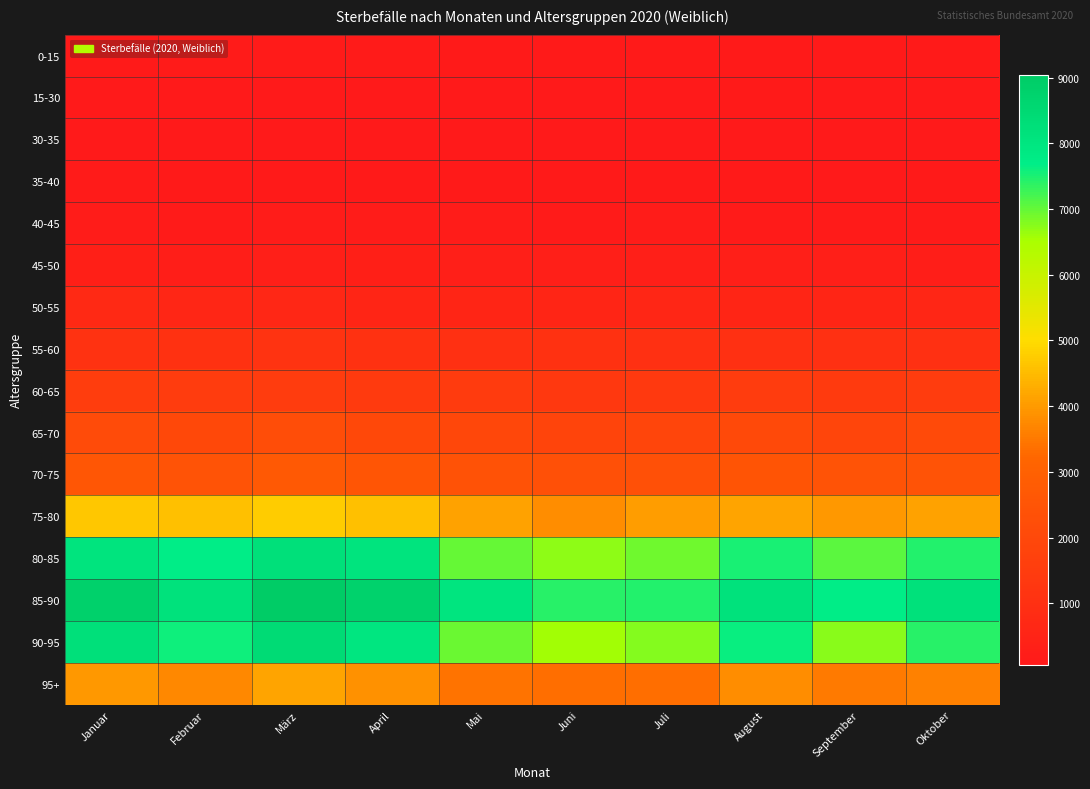

What is the spread (max minus min) of values at Juli?

7373